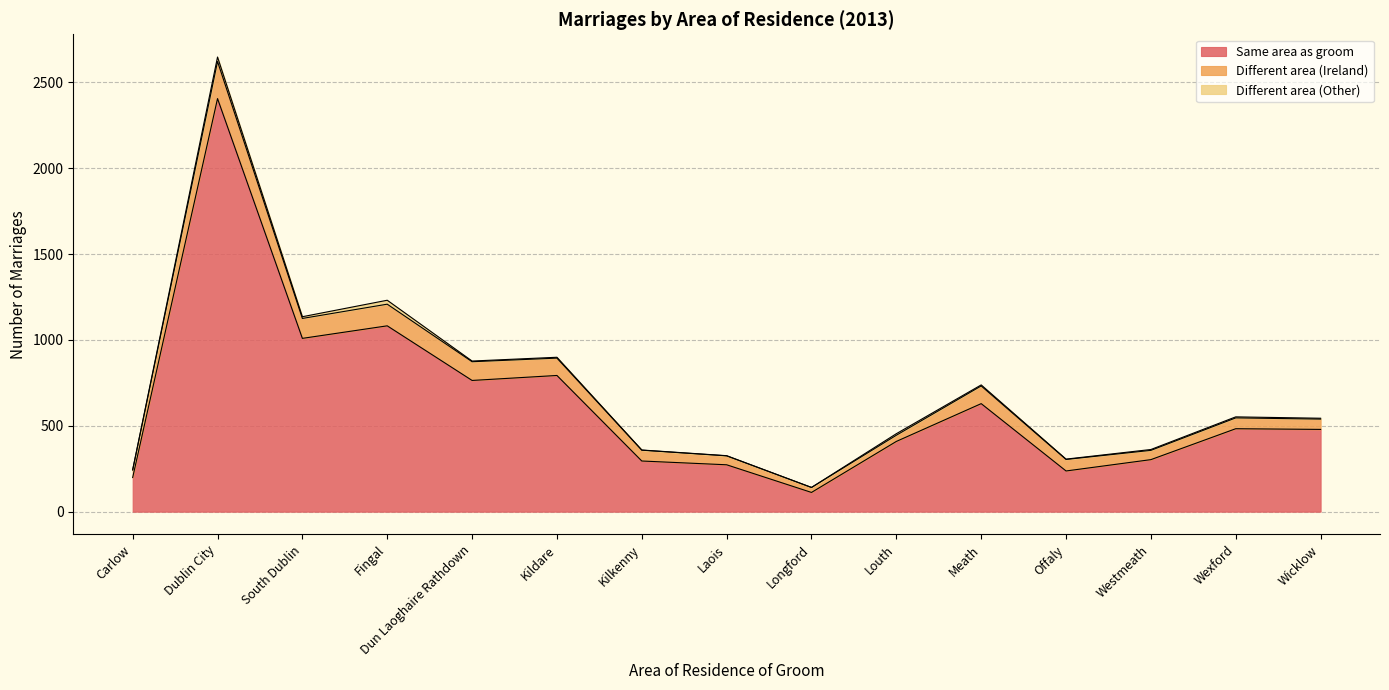

How many interior local peaks does the Different area (Ireland) series have?

4